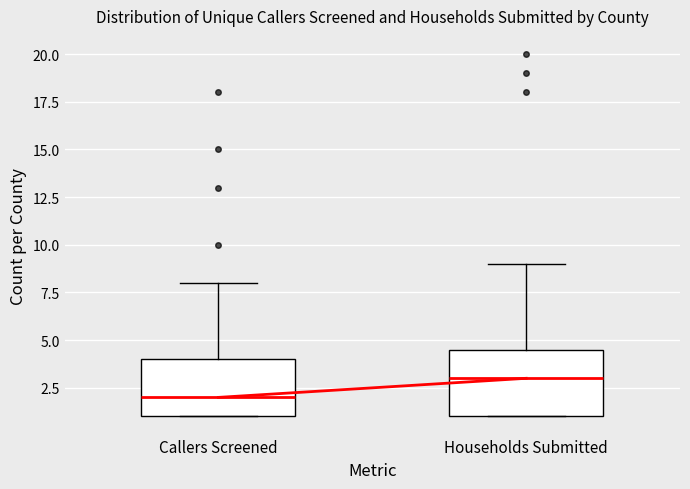

Reading left to right, transcribe this box plot: for each box, give where its median line is, the range the box spans, and where its two whiskers end, as read against the y-axis. The values are not printed on the chart, so give them approximately, as read against the axis.

Callers Screened: median 2.0, box 1.0 to 4.0, whiskers 1.0 to 8.0
Households Submitted: median 3.0, box 1.0 to 4.5, whiskers 1.0 to 9.0